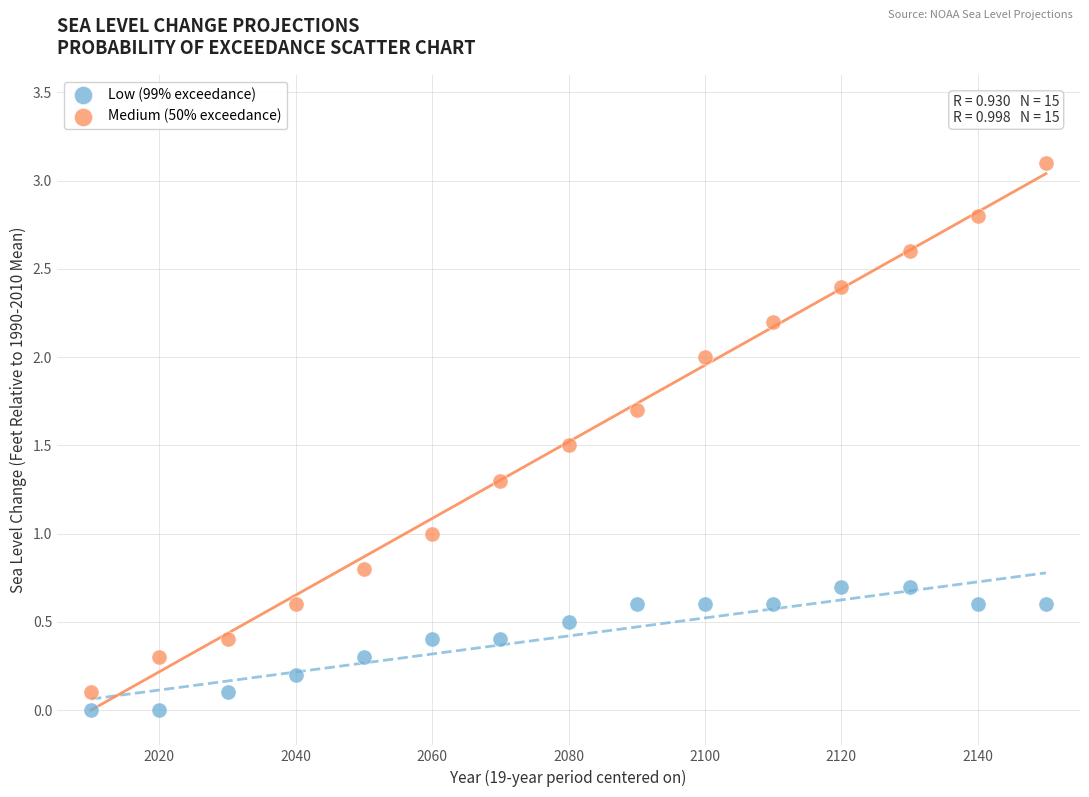

What are all the series names shown in the legend?

Low (99% exceedance), Medium (50% exceedance)